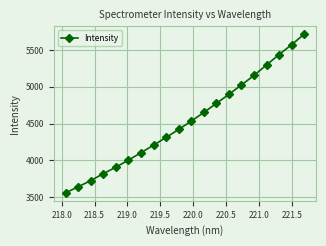

True or false: the data has more than 0 interior local peaks.

False